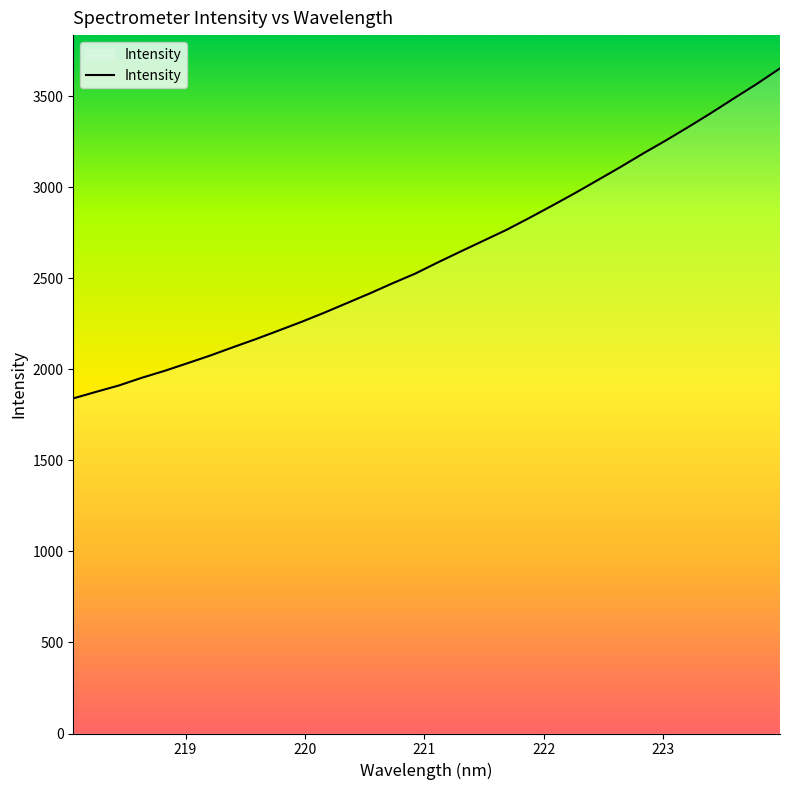

What is the minimum value shown in the chart?

1840.6